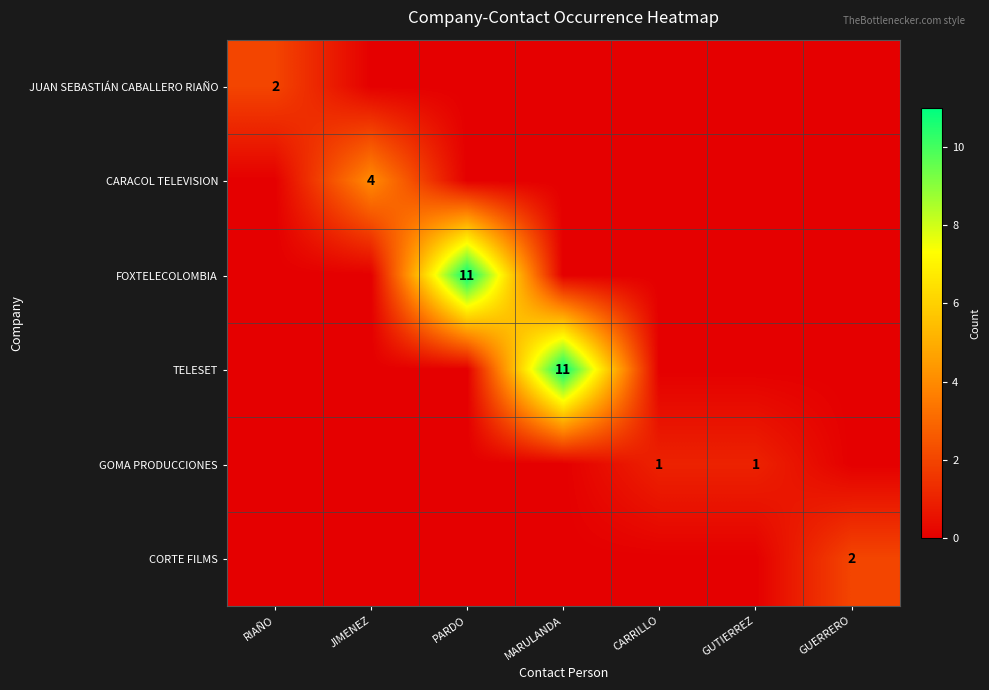

At how many categories does at least one series exceed 0?

7